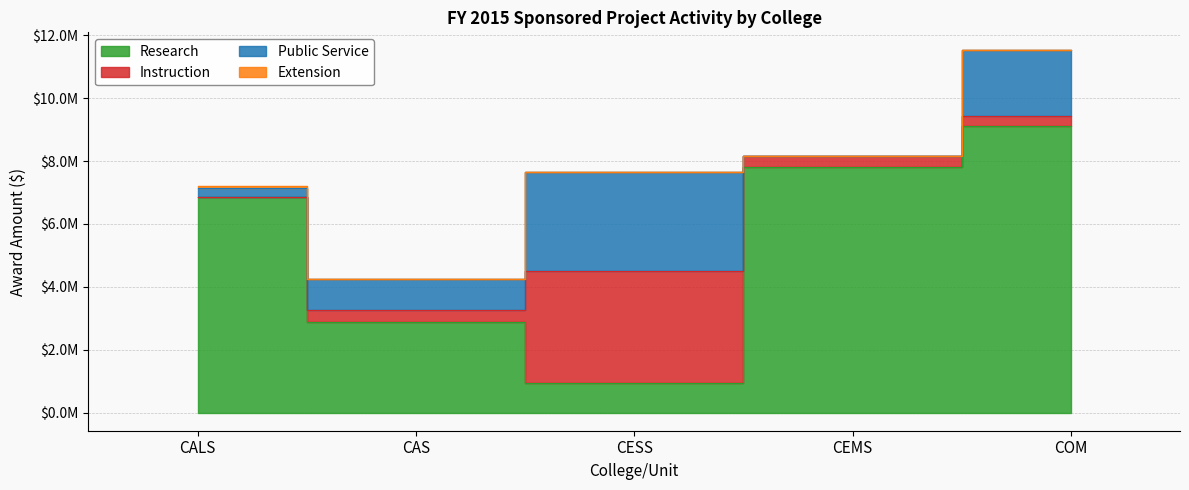

Which series has the largest range (max minus min)?

Research